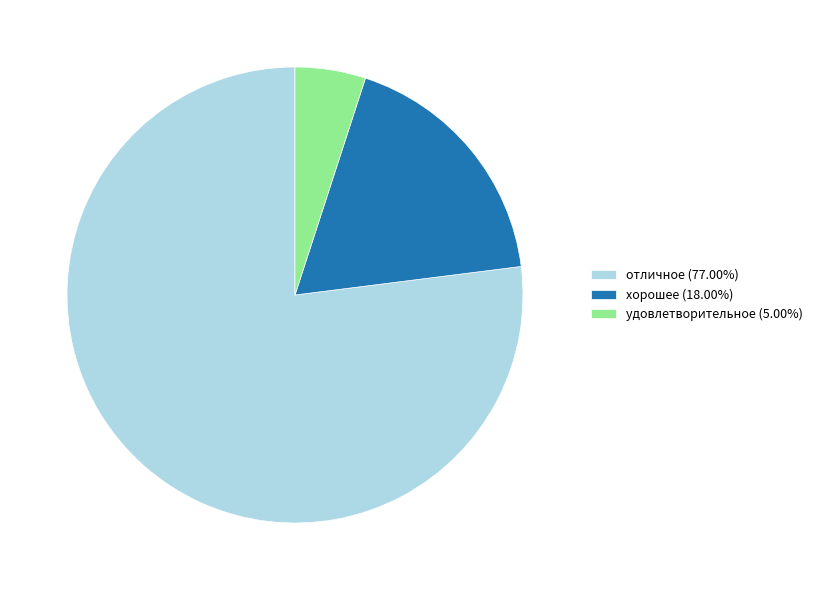

True or false: хорошее accounts for 28% of the total.

False